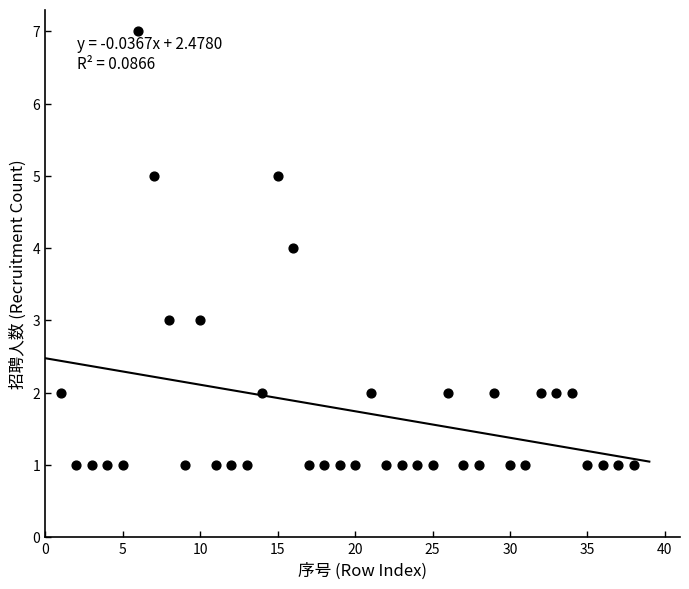

What is the range of X values (max minus min)?

37